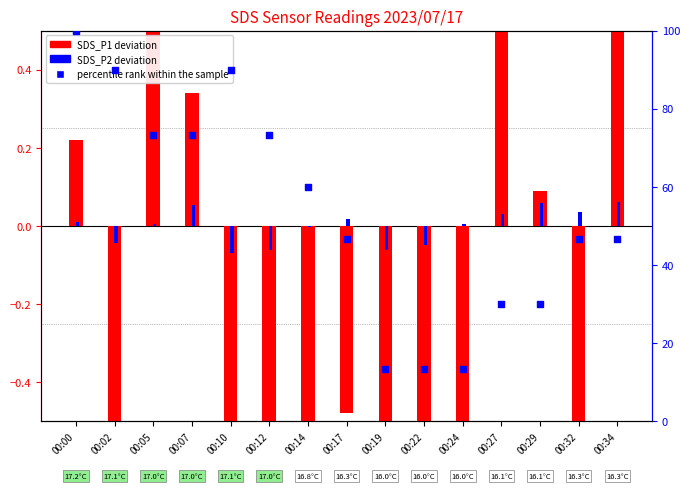

What is the total value across all series at 00:02?

88.7